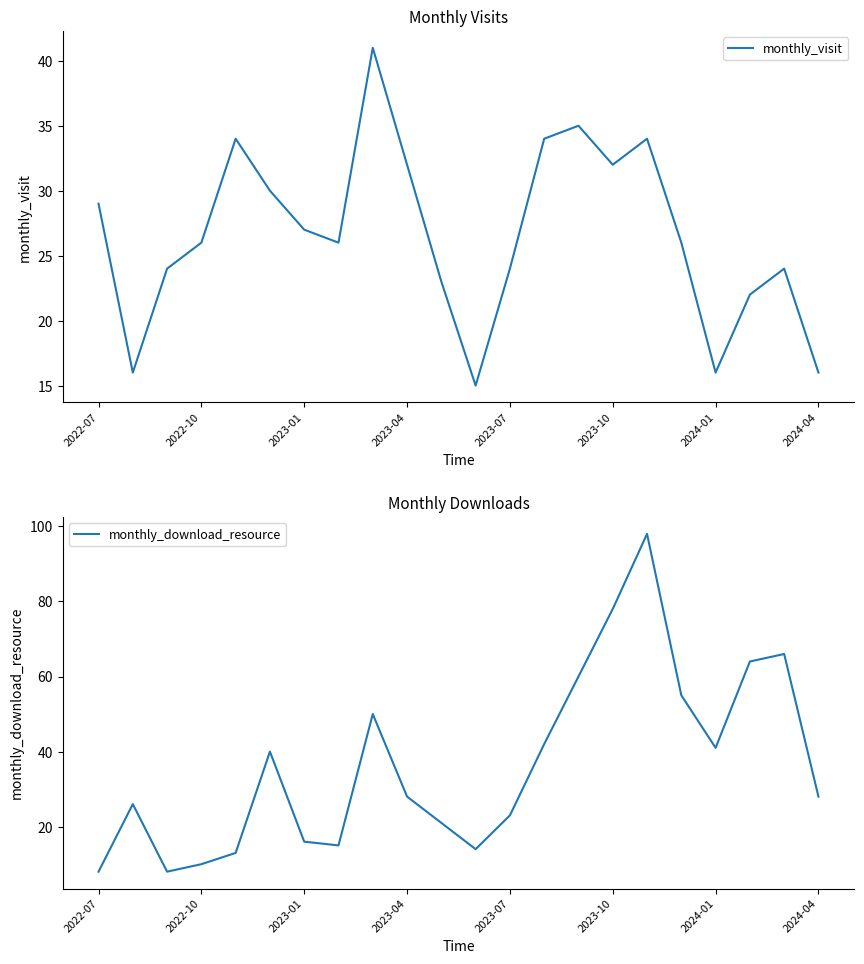

Is it true that monthly_visit equals 15 at 11?

True